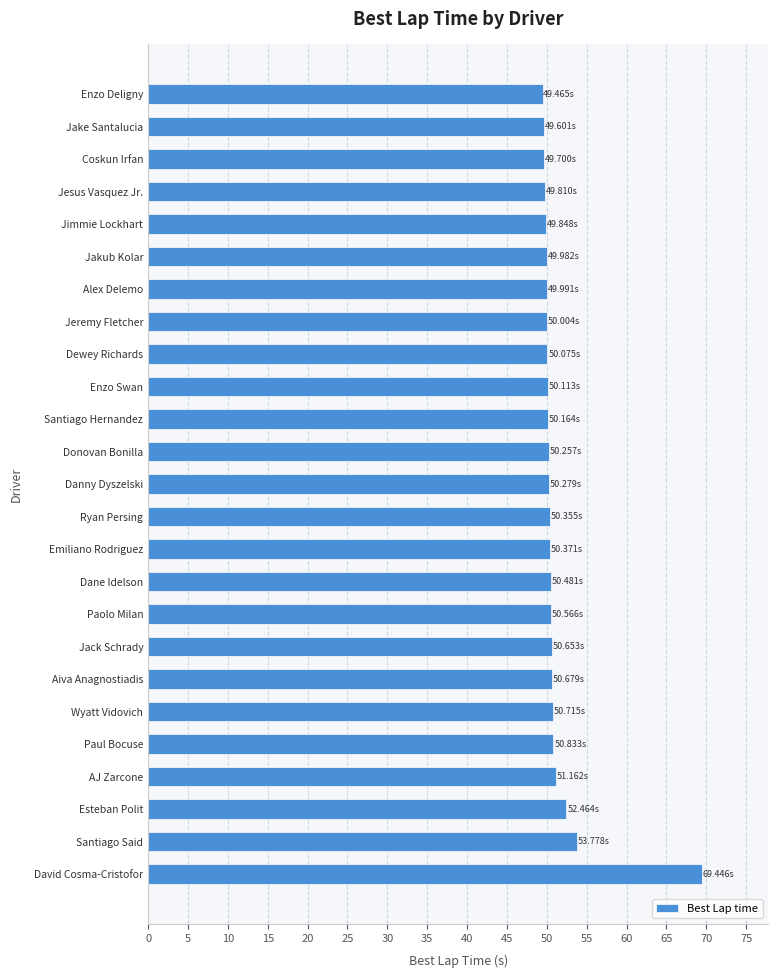

What is the difference between the second highest and second lowest values?

4.2